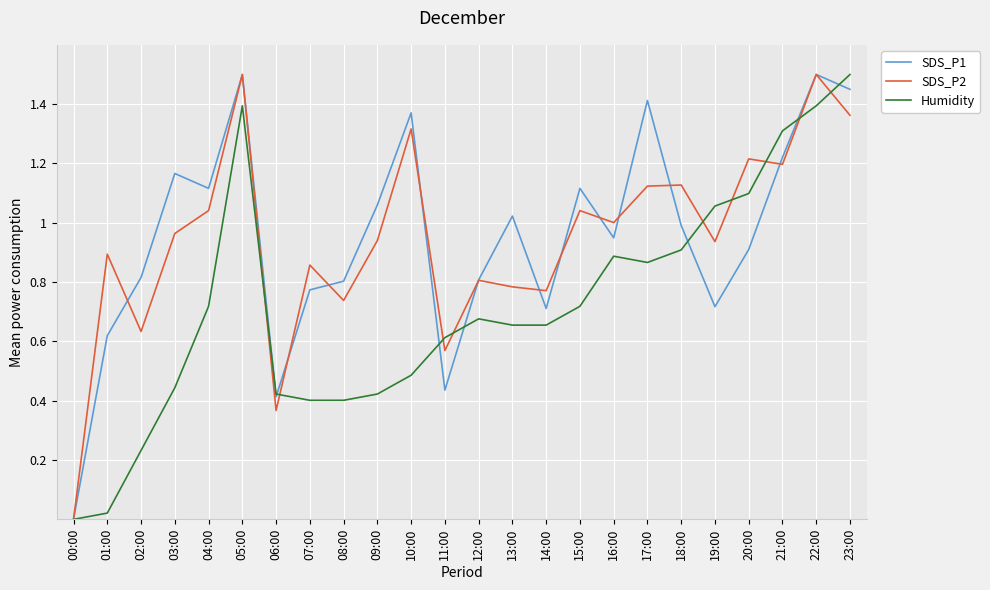

How many lines are shown in the chart?

3